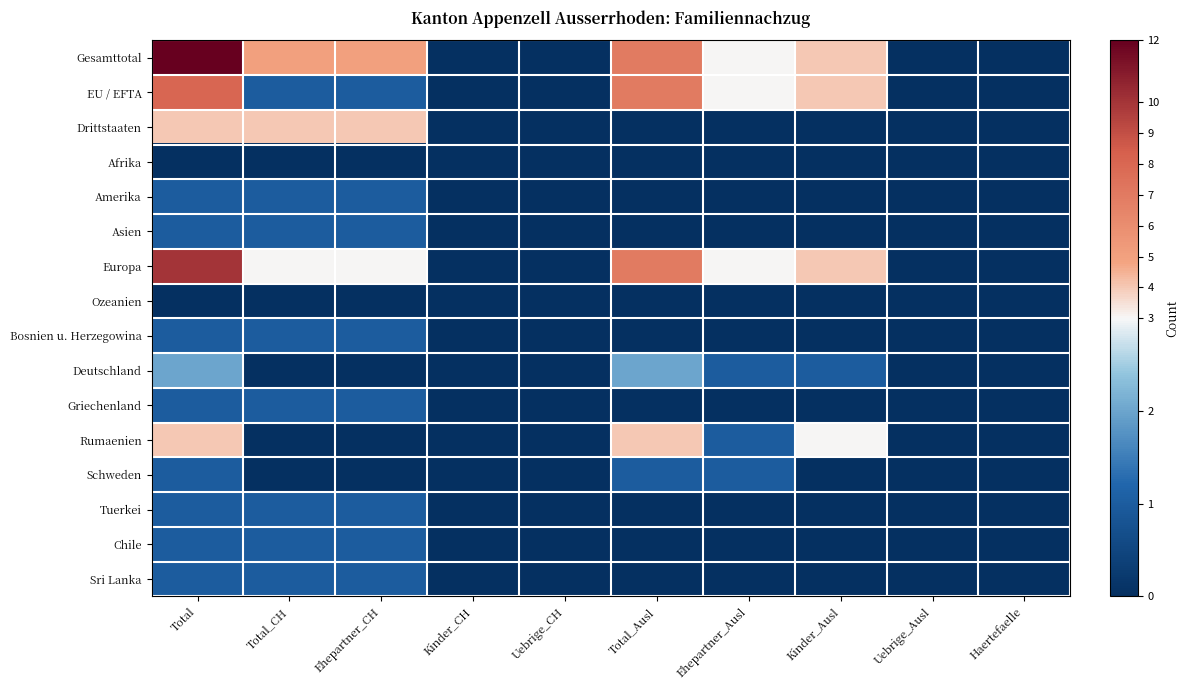

Reading left to right, transcribe all the data shown in this chart.

Gesamttotal: Total=12	Total_CH=5	Ehepartner_CH=5	Kinder_CH=0	Uebrige_CH=0	Total_Ausl=7	Ehepartner_Ausl=3	Kinder_Ausl=4	Uebrige_Ausl=0	Haertefaelle=0
EU / EFTA: Total=8	Total_CH=1	Ehepartner_CH=1	Kinder_CH=0	Uebrige_CH=0	Total_Ausl=7	Ehepartner_Ausl=3	Kinder_Ausl=4	Uebrige_Ausl=0	Haertefaelle=0
Drittstaaten: Total=4	Total_CH=4	Ehepartner_CH=4	Kinder_CH=0	Uebrige_CH=0	Total_Ausl=0	Ehepartner_Ausl=0	Kinder_Ausl=0	Uebrige_Ausl=0	Haertefaelle=0
Afrika: Total=0	Total_CH=0	Ehepartner_CH=0	Kinder_CH=0	Uebrige_CH=0	Total_Ausl=0	Ehepartner_Ausl=0	Kinder_Ausl=0	Uebrige_Ausl=0	Haertefaelle=0
Amerika: Total=1	Total_CH=1	Ehepartner_CH=1	Kinder_CH=0	Uebrige_CH=0	Total_Ausl=0	Ehepartner_Ausl=0	Kinder_Ausl=0	Uebrige_Ausl=0	Haertefaelle=0
Asien: Total=1	Total_CH=1	Ehepartner_CH=1	Kinder_CH=0	Uebrige_CH=0	Total_Ausl=0	Ehepartner_Ausl=0	Kinder_Ausl=0	Uebrige_Ausl=0	Haertefaelle=0
Europa: Total=10	Total_CH=3	Ehepartner_CH=3	Kinder_CH=0	Uebrige_CH=0	Total_Ausl=7	Ehepartner_Ausl=3	Kinder_Ausl=4	Uebrige_Ausl=0	Haertefaelle=0
Ozeanien: Total=0	Total_CH=0	Ehepartner_CH=0	Kinder_CH=0	Uebrige_CH=0	Total_Ausl=0	Ehepartner_Ausl=0	Kinder_Ausl=0	Uebrige_Ausl=0	Haertefaelle=0
Bosnien u. Herzegowina: Total=1	Total_CH=1	Ehepartner_CH=1	Kinder_CH=0	Uebrige_CH=0	Total_Ausl=0	Ehepartner_Ausl=0	Kinder_Ausl=0	Uebrige_Ausl=0	Haertefaelle=0
Deutschland: Total=2	Total_CH=0	Ehepartner_CH=0	Kinder_CH=0	Uebrige_CH=0	Total_Ausl=2	Ehepartner_Ausl=1	Kinder_Ausl=1	Uebrige_Ausl=0	Haertefaelle=0
Griechenland: Total=1	Total_CH=1	Ehepartner_CH=1	Kinder_CH=0	Uebrige_CH=0	Total_Ausl=0	Ehepartner_Ausl=0	Kinder_Ausl=0	Uebrige_Ausl=0	Haertefaelle=0
Rumaenien: Total=4	Total_CH=0	Ehepartner_CH=0	Kinder_CH=0	Uebrige_CH=0	Total_Ausl=4	Ehepartner_Ausl=1	Kinder_Ausl=3	Uebrige_Ausl=0	Haertefaelle=0
Schweden: Total=1	Total_CH=0	Ehepartner_CH=0	Kinder_CH=0	Uebrige_CH=0	Total_Ausl=1	Ehepartner_Ausl=1	Kinder_Ausl=0	Uebrige_Ausl=0	Haertefaelle=0
Tuerkei: Total=1	Total_CH=1	Ehepartner_CH=1	Kinder_CH=0	Uebrige_CH=0	Total_Ausl=0	Ehepartner_Ausl=0	Kinder_Ausl=0	Uebrige_Ausl=0	Haertefaelle=0
Chile: Total=1	Total_CH=1	Ehepartner_CH=1	Kinder_CH=0	Uebrige_CH=0	Total_Ausl=0	Ehepartner_Ausl=0	Kinder_Ausl=0	Uebrige_Ausl=0	Haertefaelle=0
Sri Lanka: Total=1	Total_CH=1	Ehepartner_CH=1	Kinder_CH=0	Uebrige_CH=0	Total_Ausl=0	Ehepartner_Ausl=0	Kinder_Ausl=0	Uebrige_Ausl=0	Haertefaelle=0